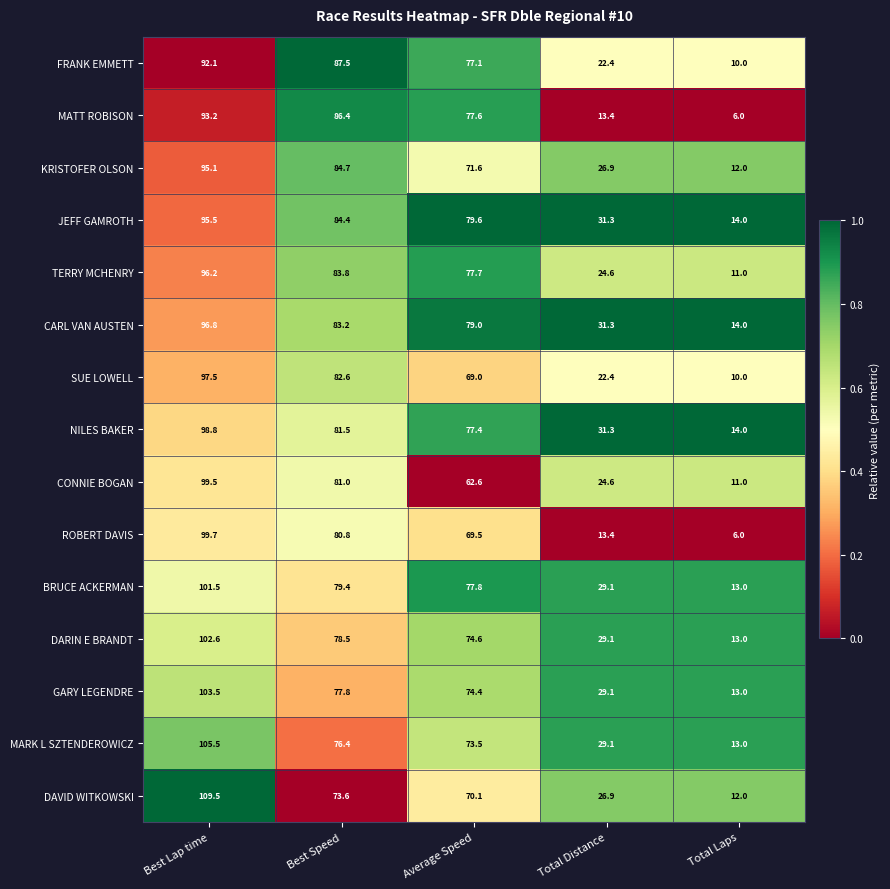

Where is GARY LEGENDRE nearest to the value 58?

Average Speed